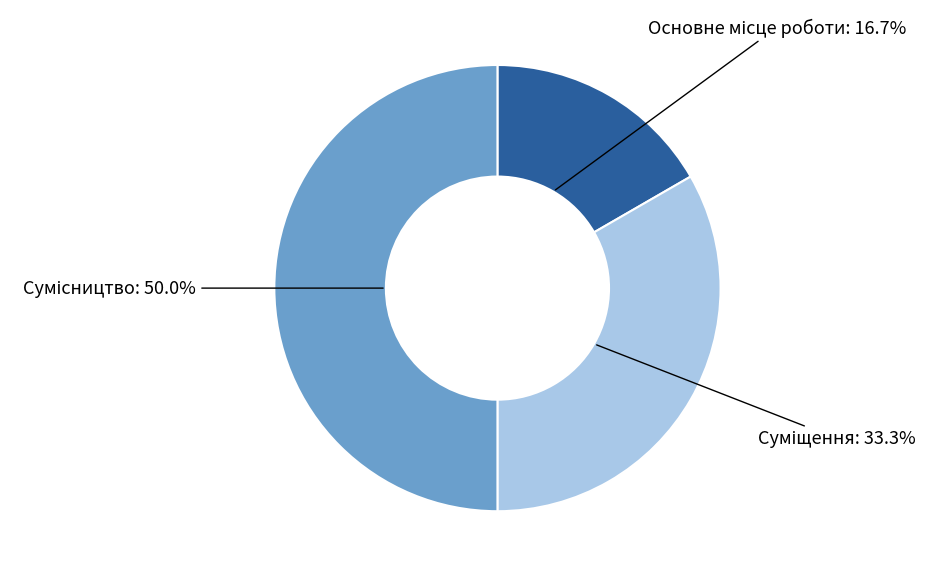

Which slice is the smallest?

Основне місце роботи